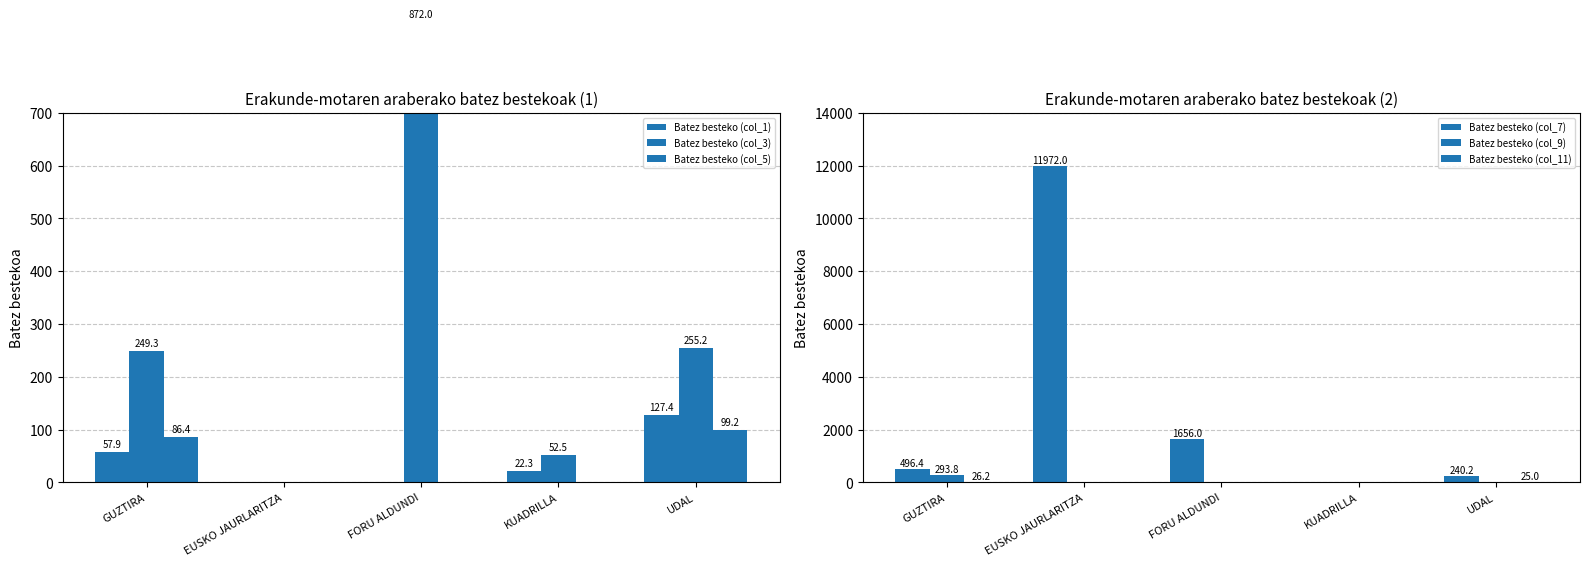

Reading left to right, transcribe all the data shown in this chart.

Batez besteko (col_1): GUZTIRA=57.9	EUSKO JAURLARITZA=0.0	FORU ALDUNDI=0.0	KUADRILLA=22.3	UDAL=127.4
Batez besteko (col_3): GUZTIRA=249.3	EUSKO JAURLARITZA=0.0	FORU ALDUNDI=872.0	KUADRILLA=52.5	UDAL=255.2
Batez besteko (col_5): GUZTIRA=86.4	EUSKO JAURLARITZA=0.0	FORU ALDUNDI=0.0	KUADRILLA=0.0	UDAL=99.2
Batez besteko (col_7): GUZTIRA=496.4	EUSKO JAURLARITZA=11972.0	FORU ALDUNDI=1656.0	KUADRILLA=0.0	UDAL=240.2
Batez besteko (col_9): GUZTIRA=293.8	EUSKO JAURLARITZA=0.0	FORU ALDUNDI=0.0	KUADRILLA=0.0	UDAL=0.0
Batez besteko (col_11): GUZTIRA=26.2	EUSKO JAURLARITZA=0.0	FORU ALDUNDI=0.0	KUADRILLA=0.0	UDAL=25.0